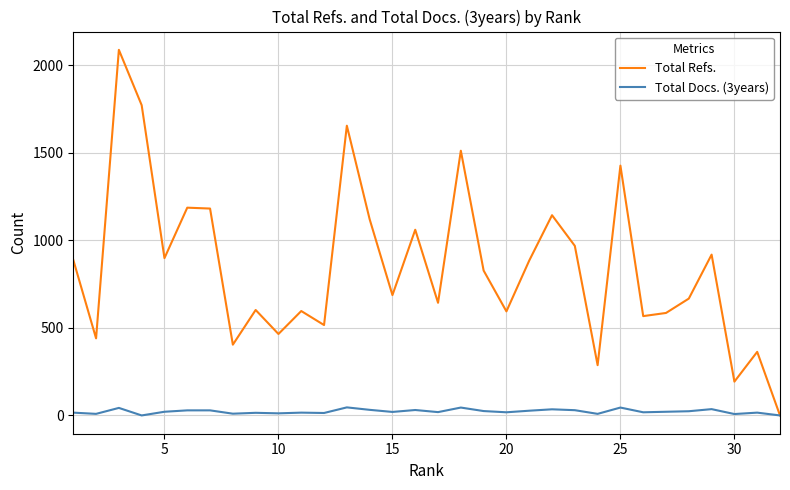

How many lines are shown in the chart?

2